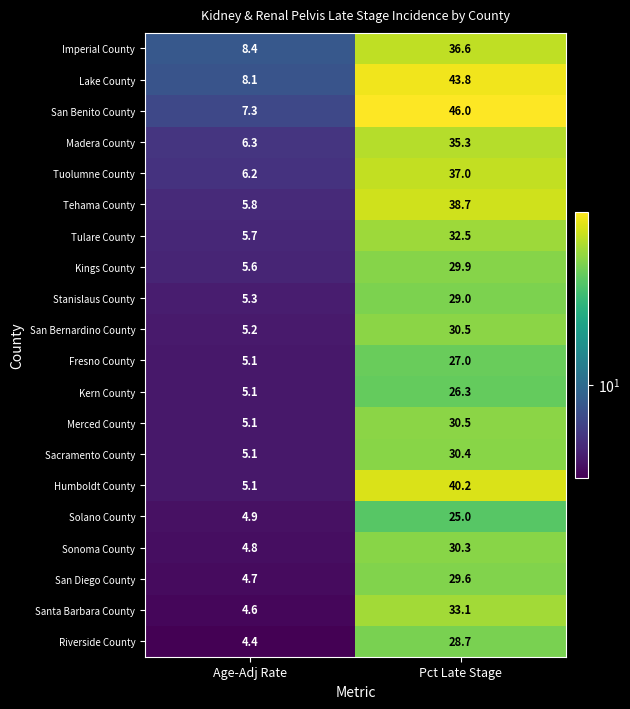

Count the number of categories in the chart.

2